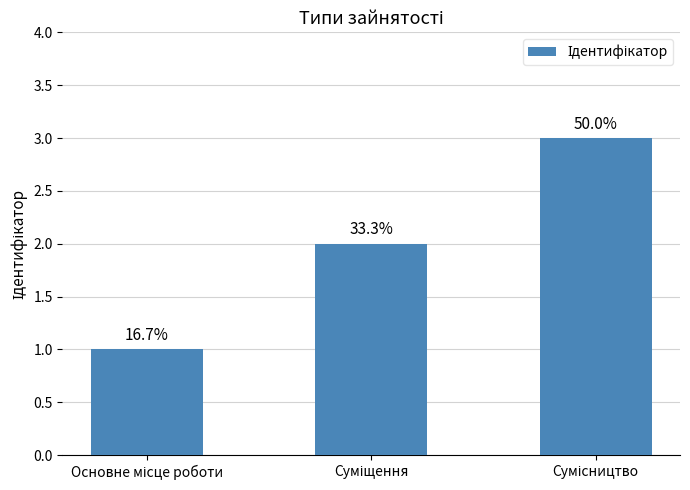

How many bars are there in total?

3